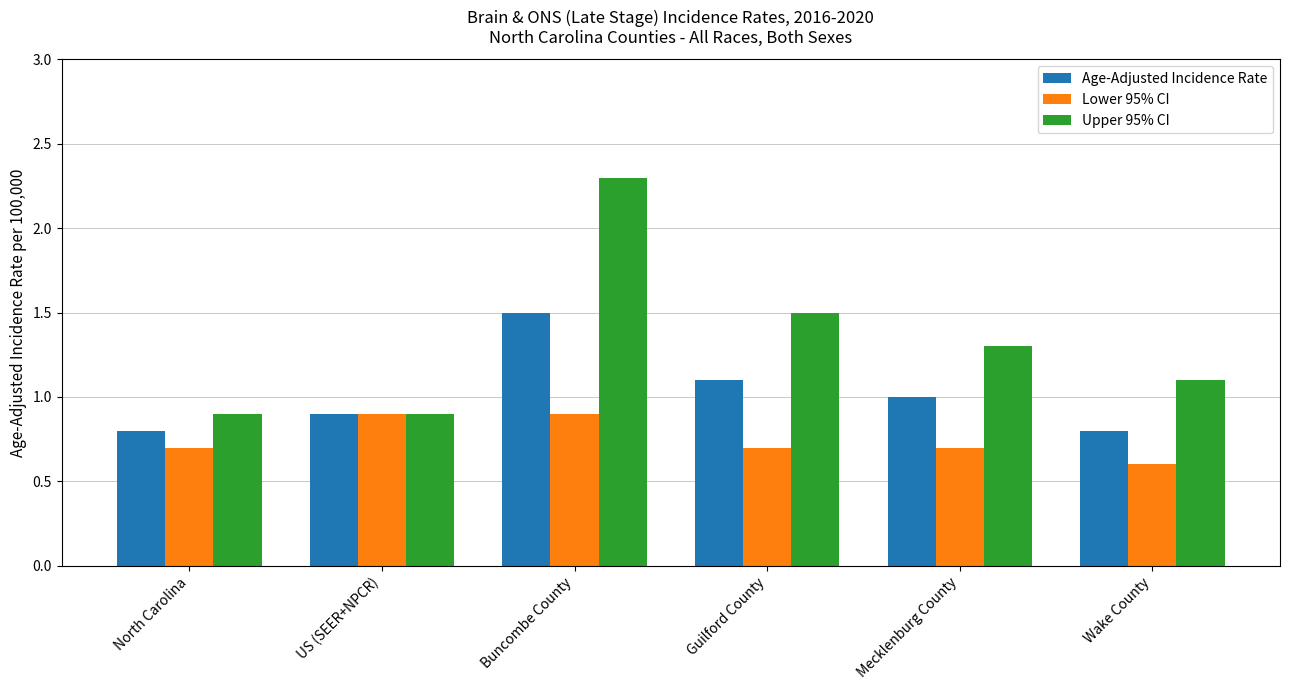

List the series in order of their overall mean, highest first.

Upper 95% CI, Age-Adjusted Incidence Rate, Lower 95% CI